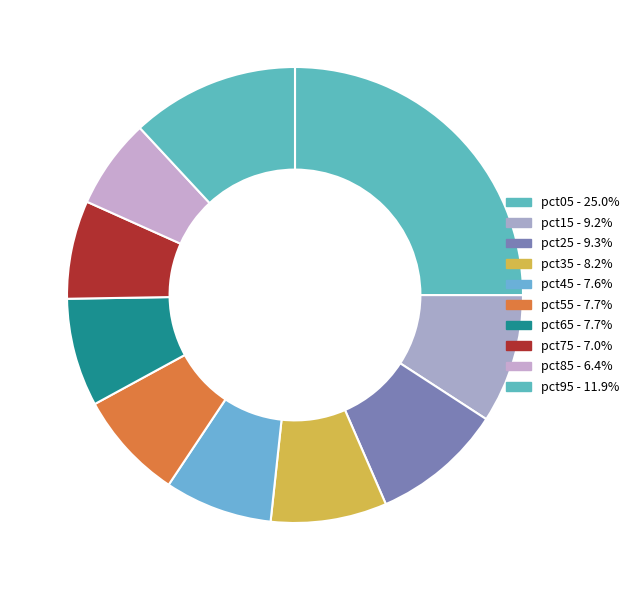

Rank the categories by value from lowest to highest.

pct85, pct75, pct45, pct65, pct55, pct35, pct15, pct25, pct95, pct05